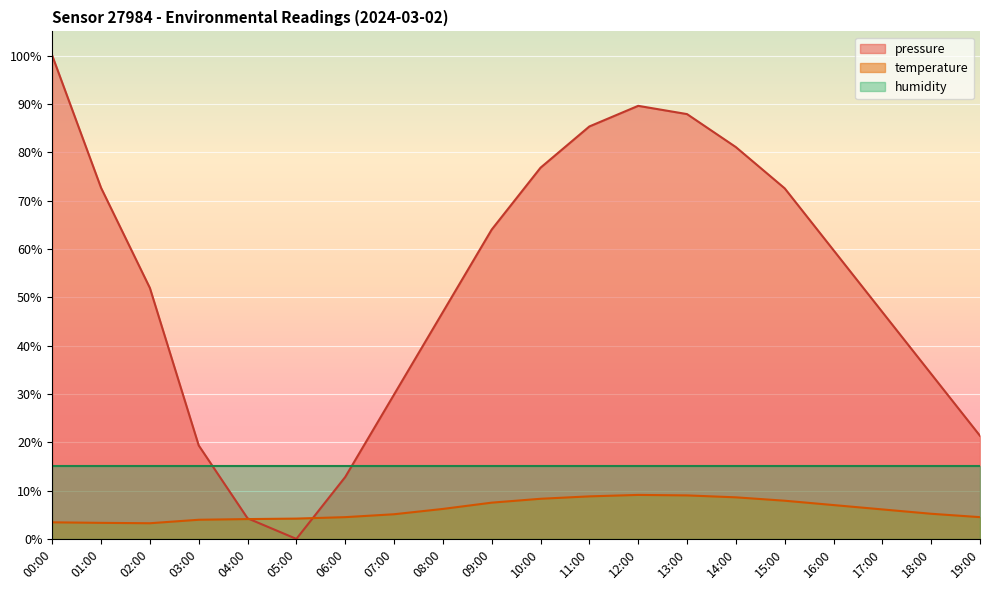

True or false: temperature and pressure intersect in this chart.

True